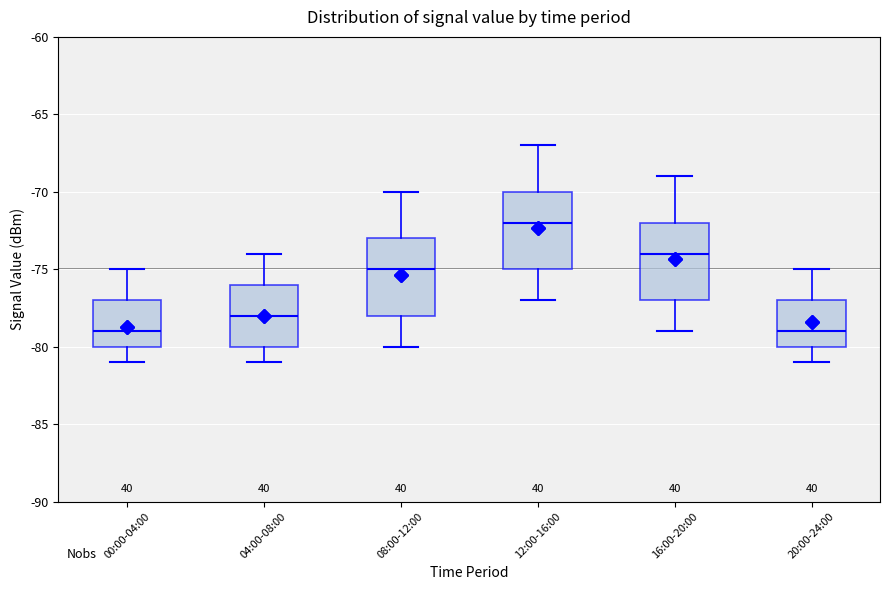

Which box's median line is the highest?

12:00-16:00